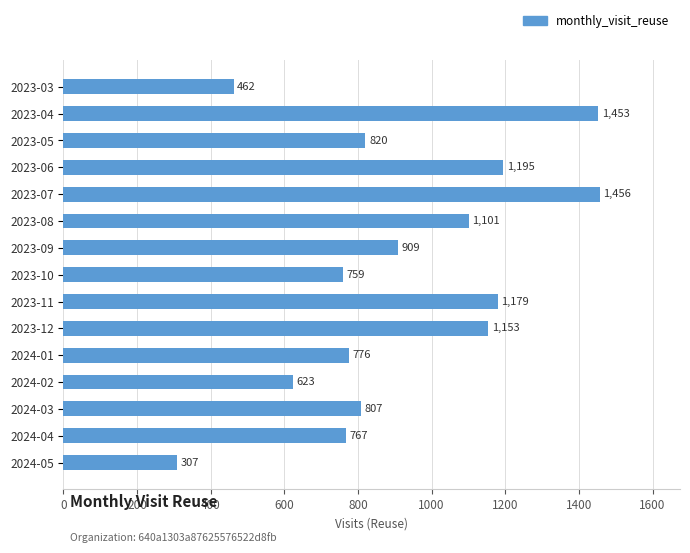

Is it true that the value at 2023-04 is 962?

False